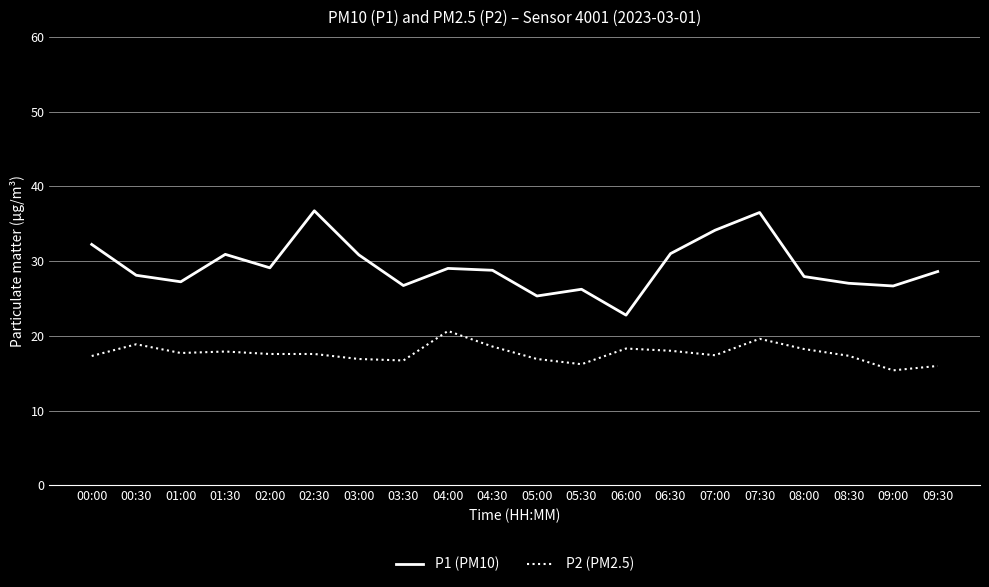

What is the sum of the P2 (PM2.5) values at 00:00 and 05:30?

33.5